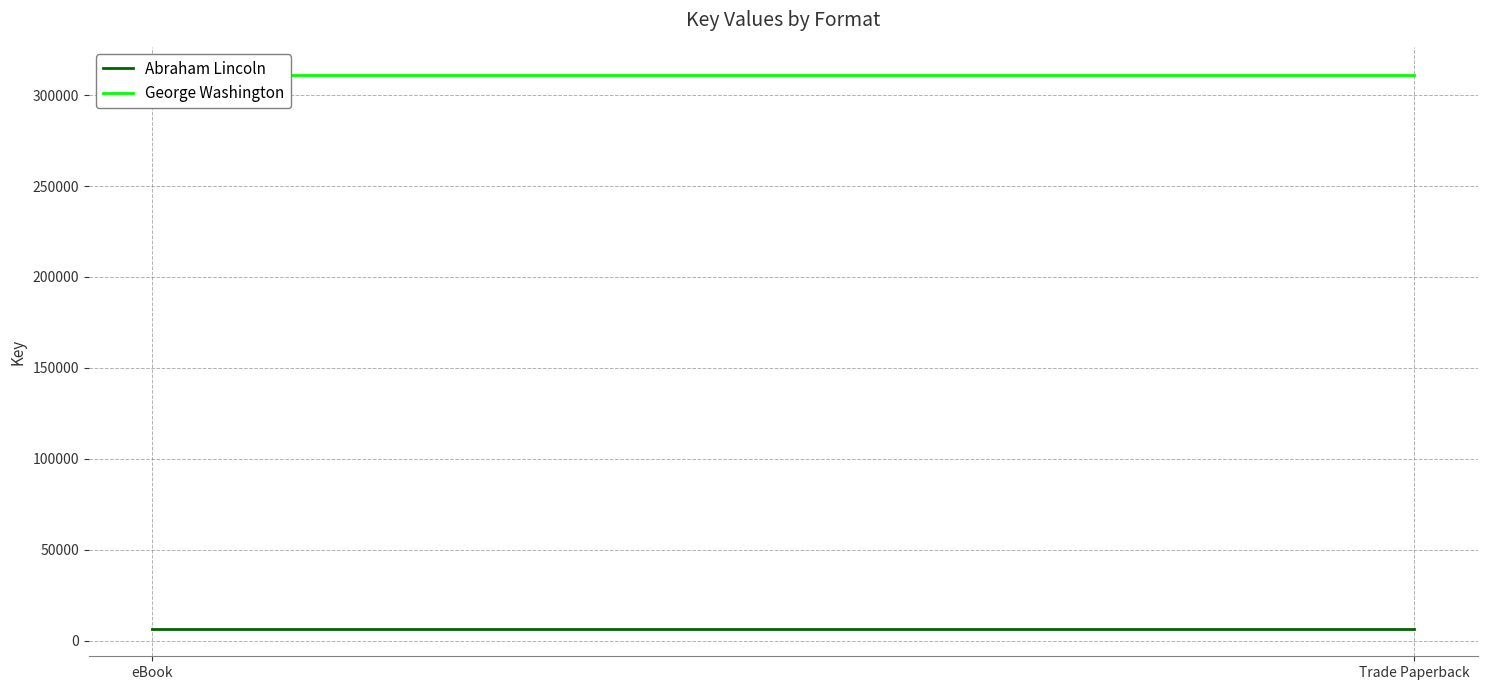

What is the label of the 2nd point from the right?

eBook